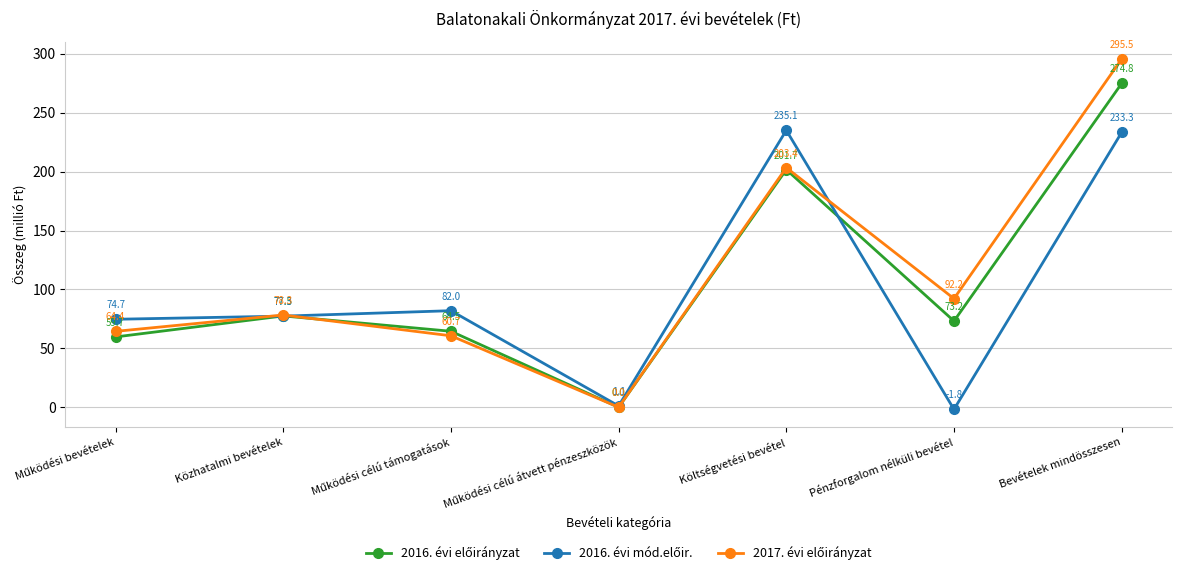

What is the difference between the highest and lowest values at Költségvetési bevétel?

33.4